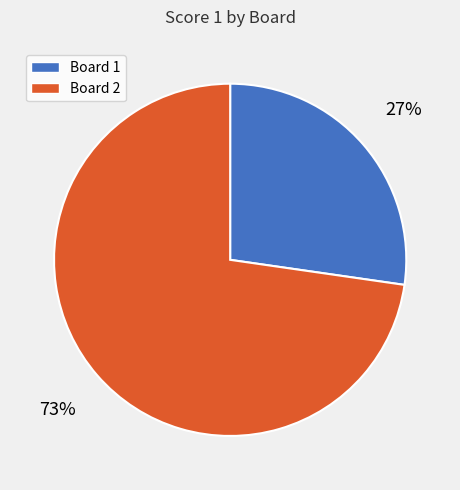

To the nearest percent, what is the average slice percentage?

50%